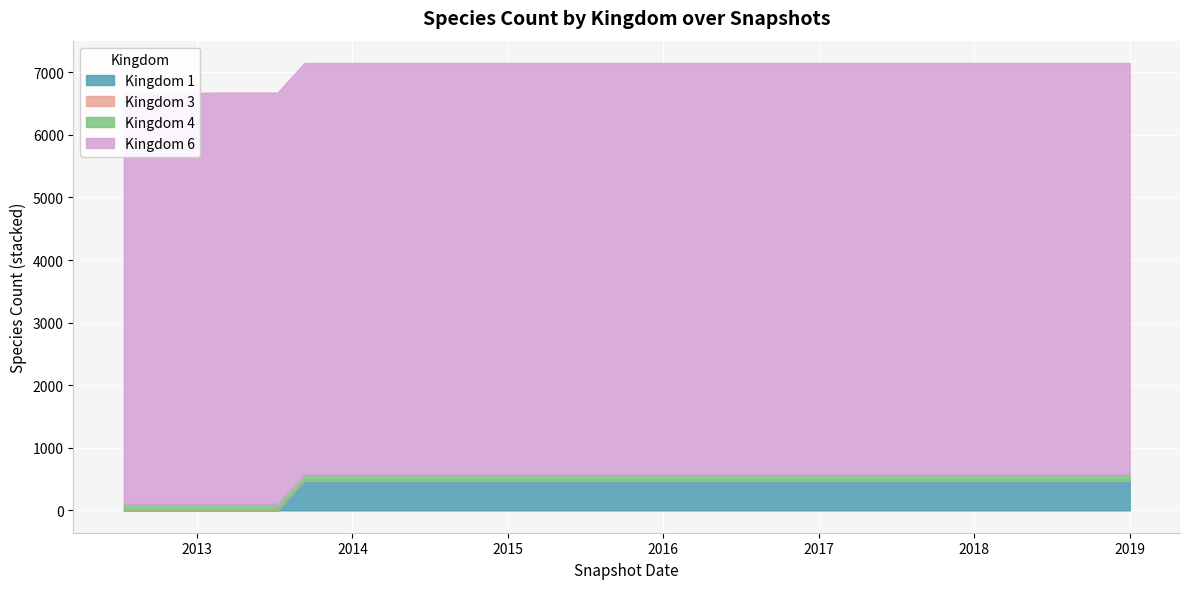

What is the difference between the maximum and minimum values in the kingdom_6 series?

8